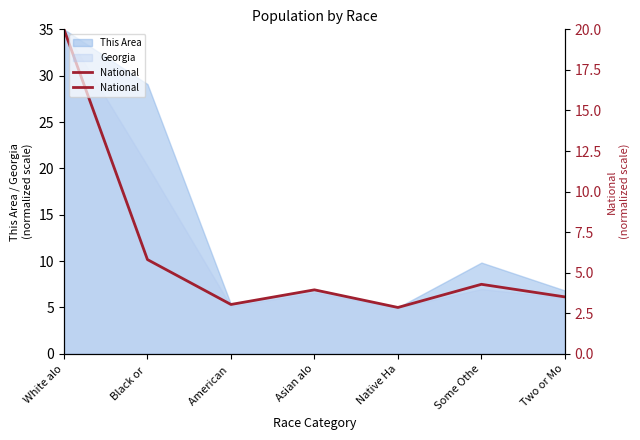

List the labels in order of value, largest first.

White alo, Black or , Some Othe, Asian alo, Two or Mo, American , Native Ha